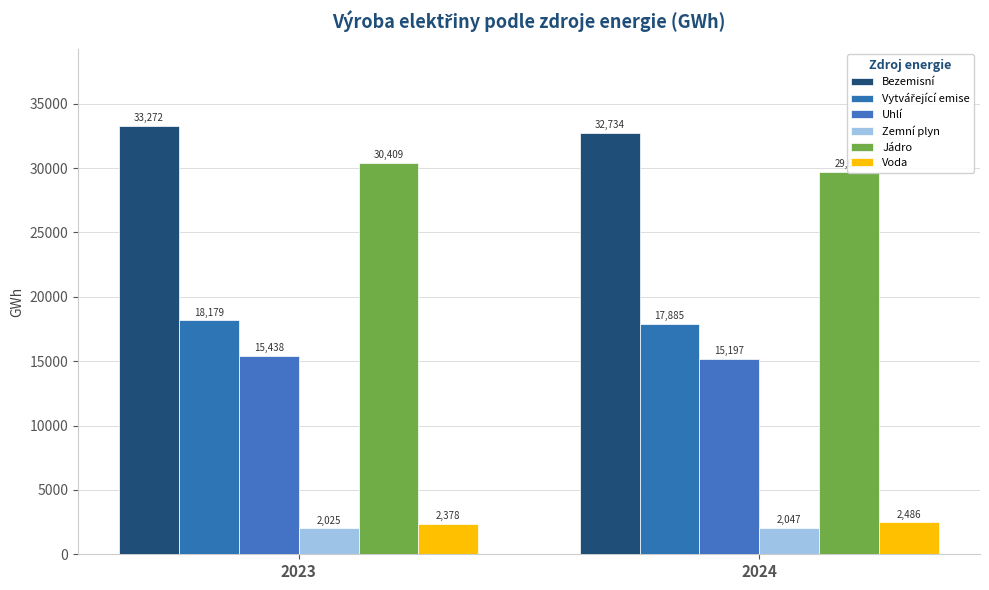

Reading left to right, what are all the values shown in this chart?

Bezemisní: 2023=33272.3	2024=32733.6
Vytvářející emise: 2023=18179.2	2024=17884.8
Uhlí: 2023=15437.5	2024=15196.6
Zemní plyn: 2023=2025.0	2024=2047.2
Jádro: 2023=30409.4	2024=29695.3
Voda: 2023=2378.1	2024=2485.7